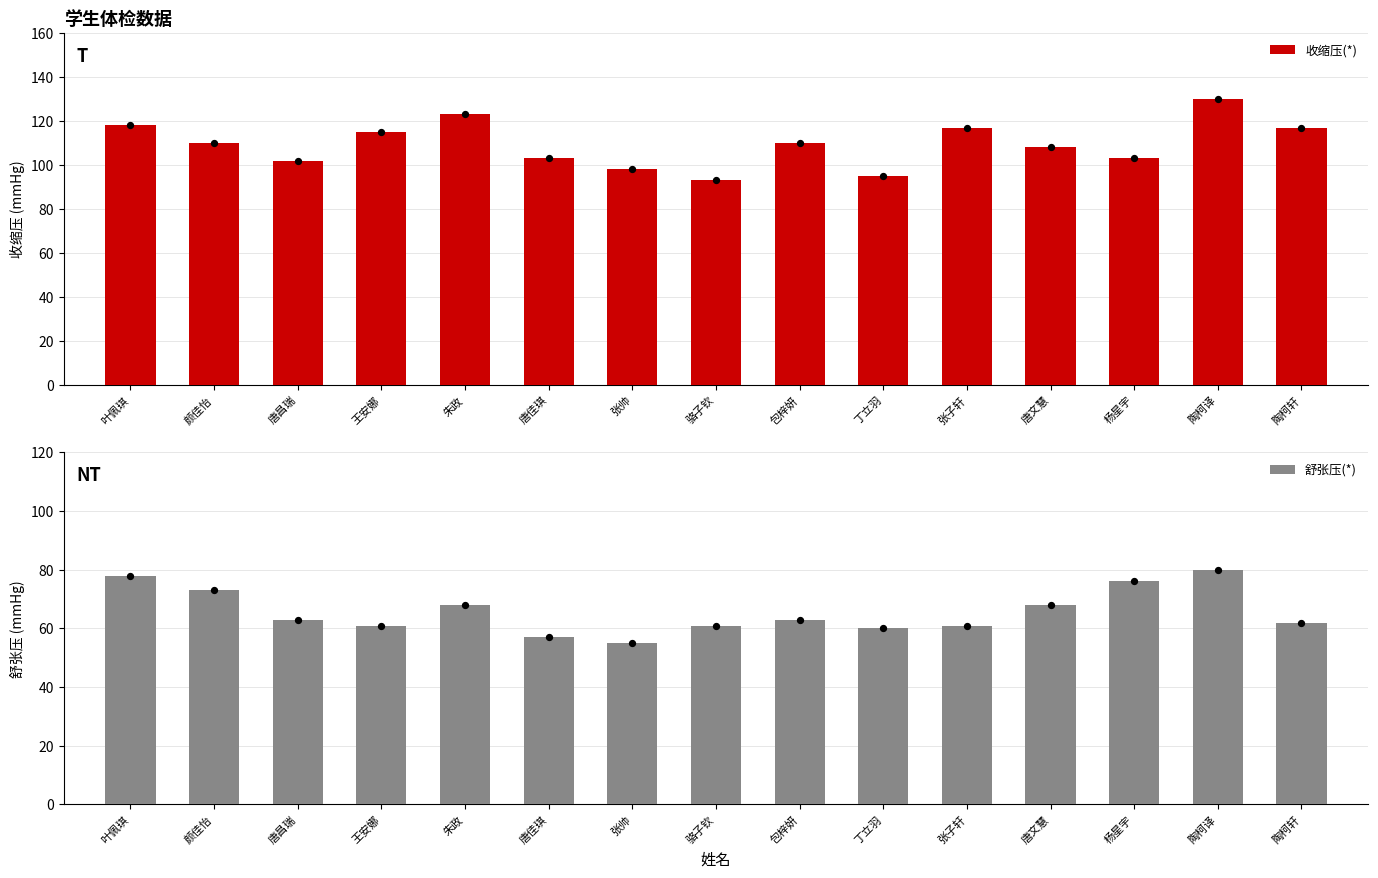

Which series contains the highest Y value?

收缩压(*)